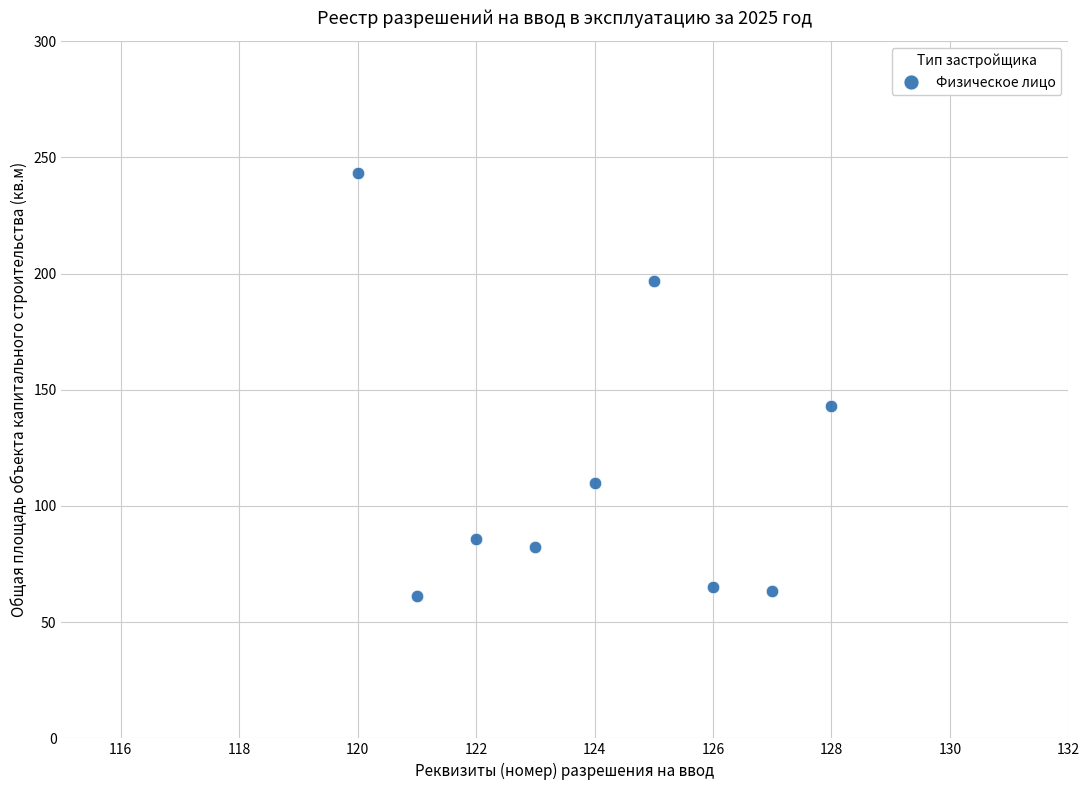

What Y value in the scatter plot is closest to 152?

143.0